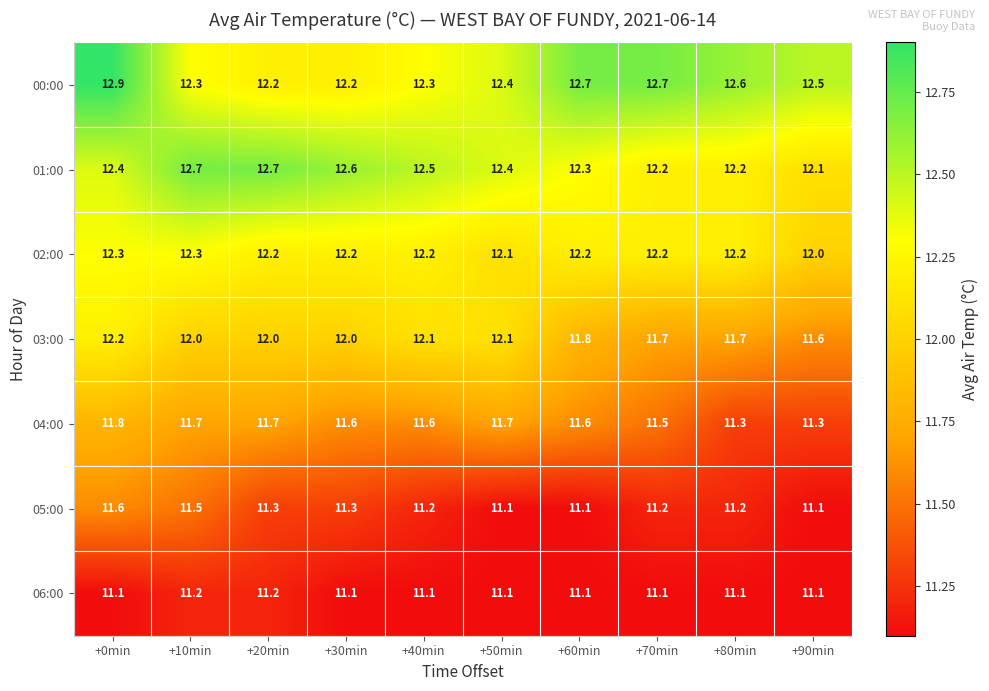

What is the lowest value of the 02:00 series?

12.0